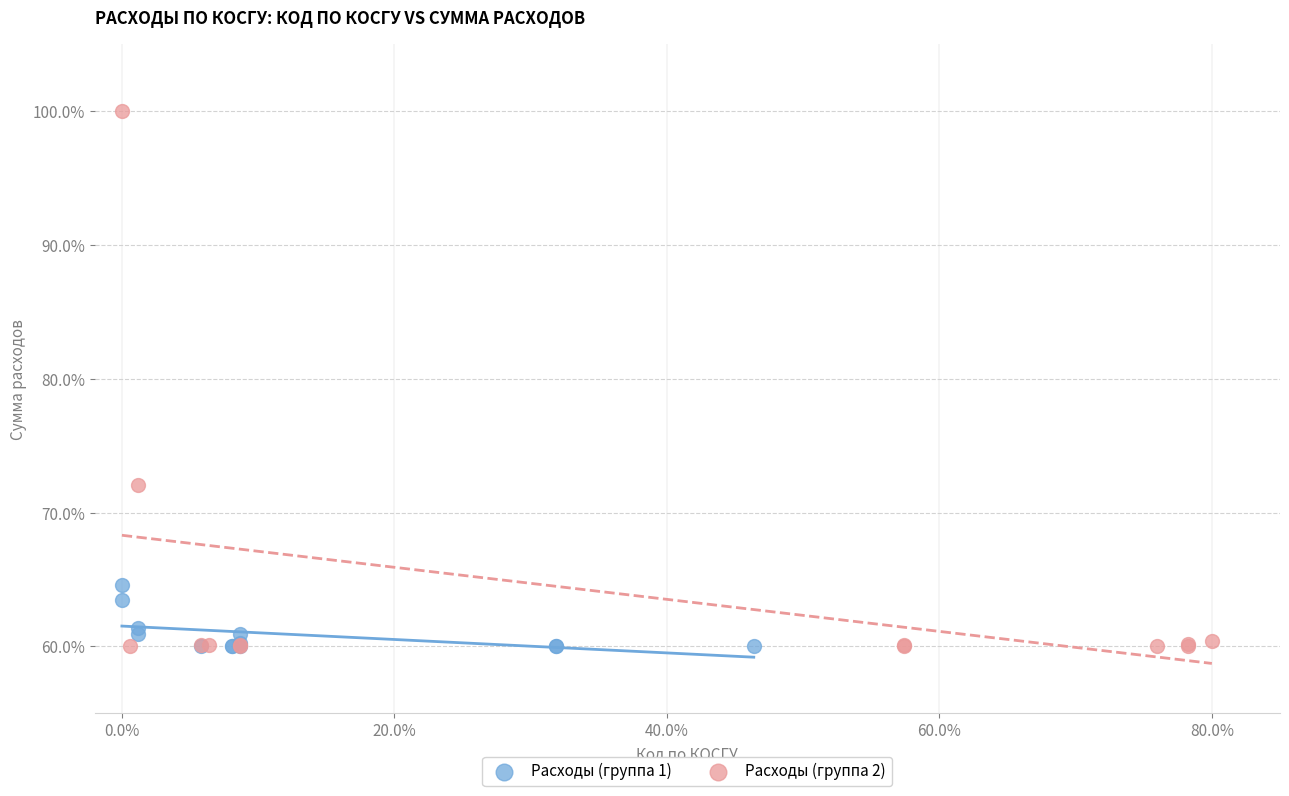

What are all the series names shown in the legend?

Расходы (группа 1), Расходы (группа 2)